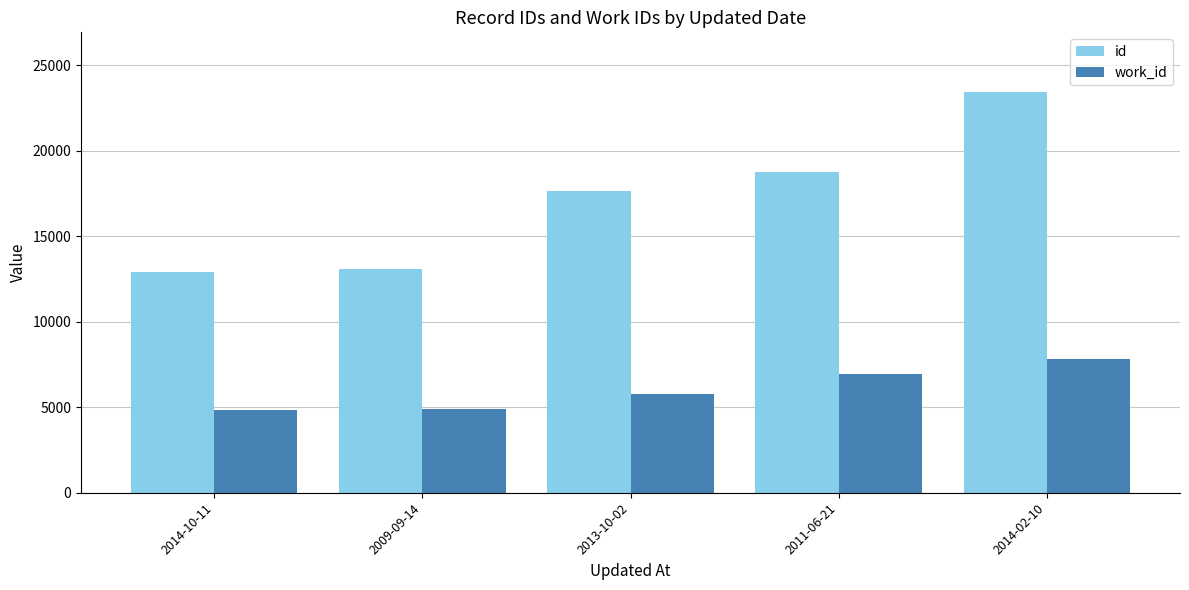

Is the value of work_id at 2014-02-10 greater than the value of id at 2014-02-10?

No